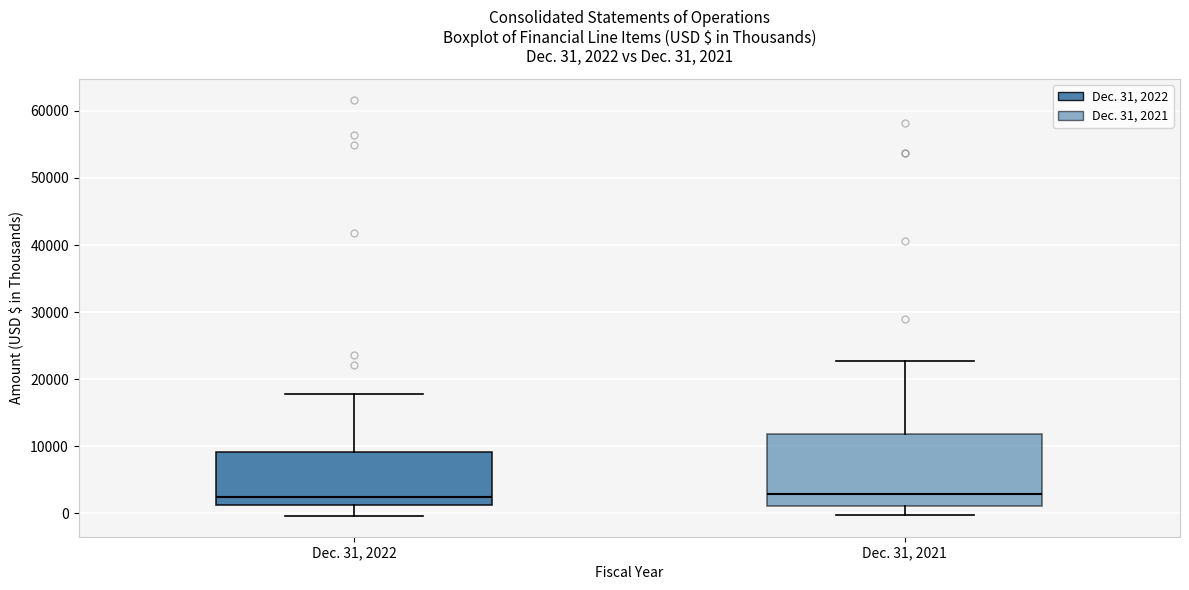

Which box is the tallest, from its lower edge to its upper edge?

Dec. 31, 2021